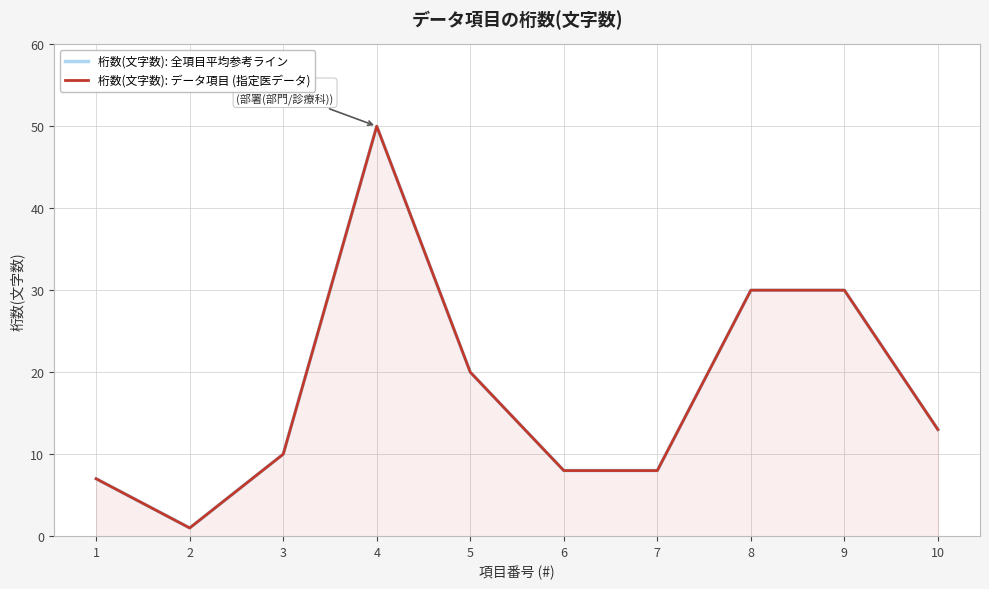

Does the chart display data point markers on the line(s)?

No